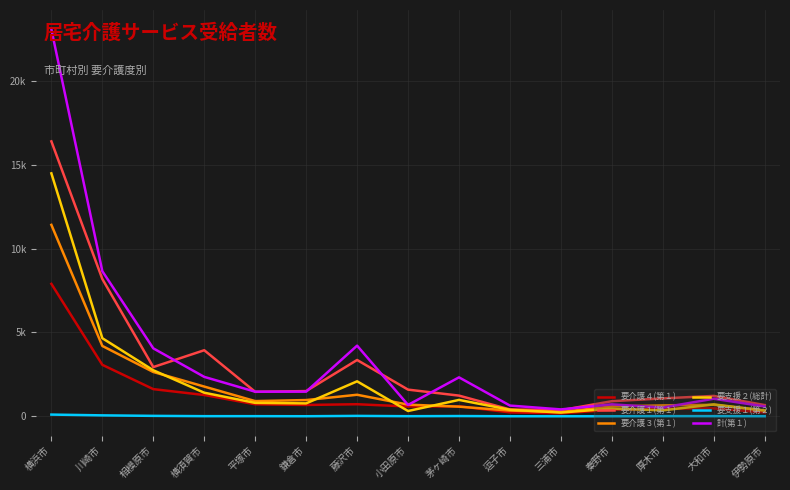

What is the sum of all 要支援２(総計) values?

30733